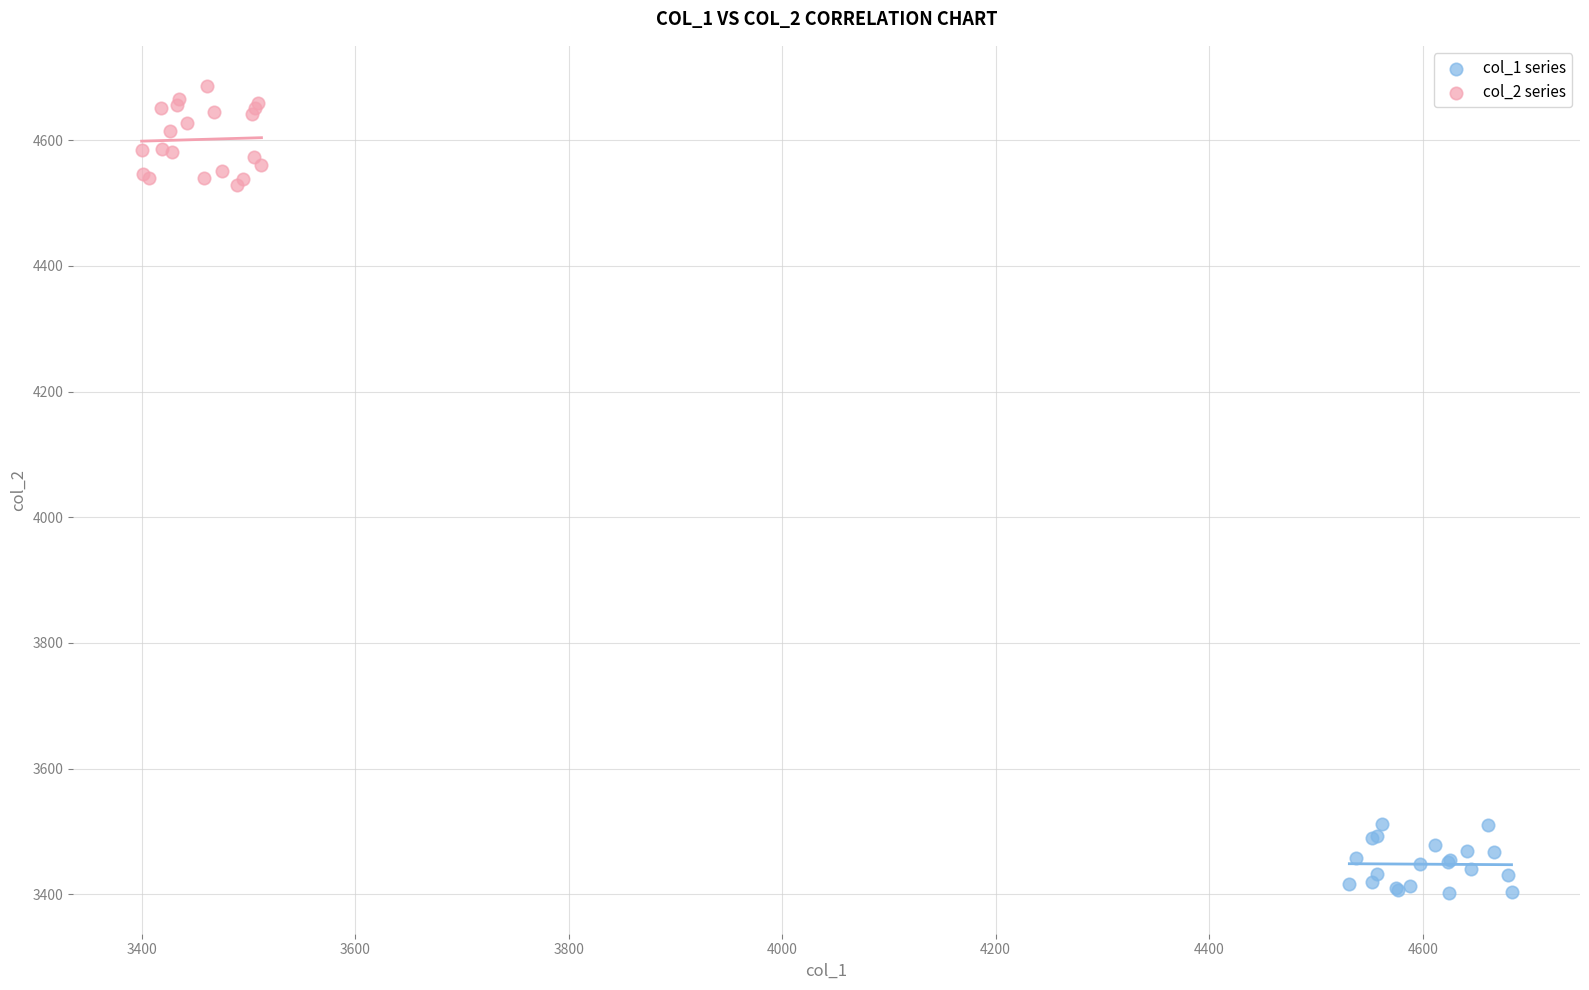

Which series has the widest spread of Y values?

col_2 series